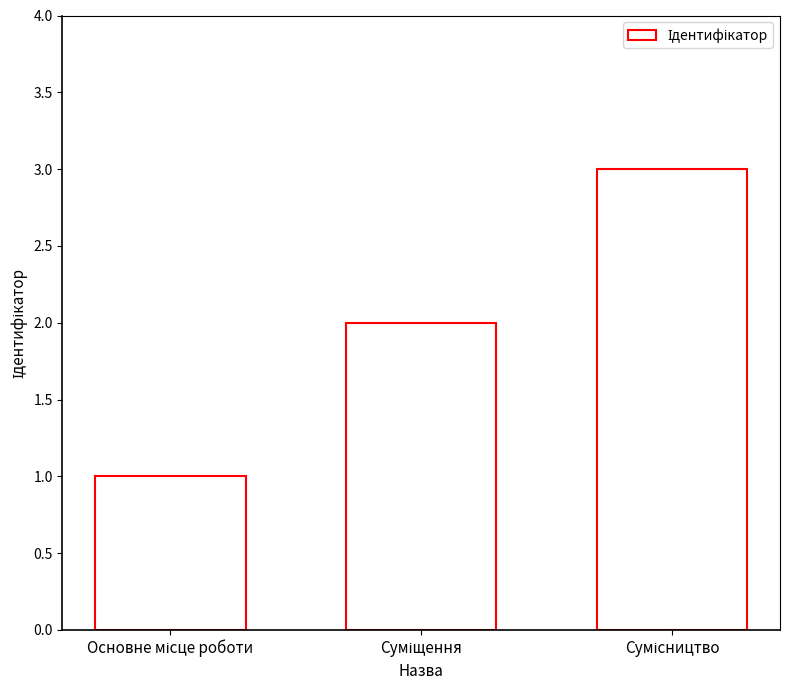

What is the maximum value shown in the chart?

3